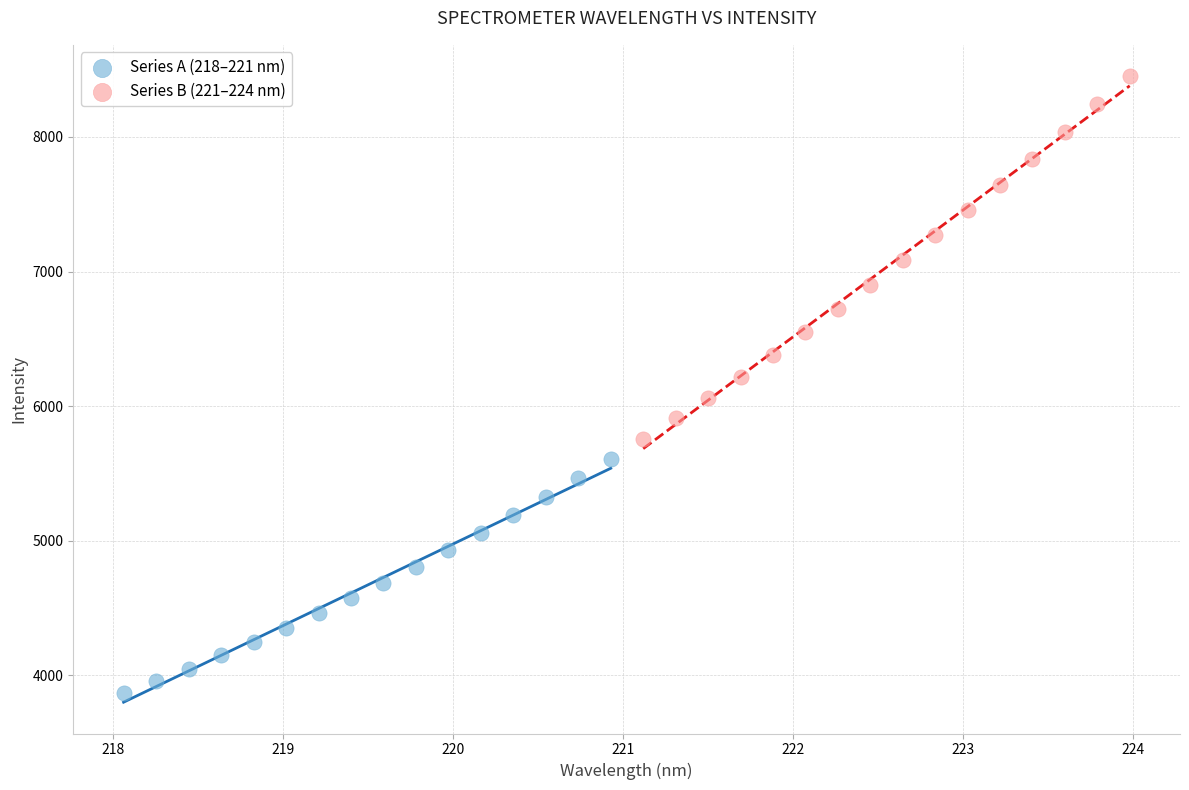

Which series has the widest spread of Y values?

Series B (221–224 nm)